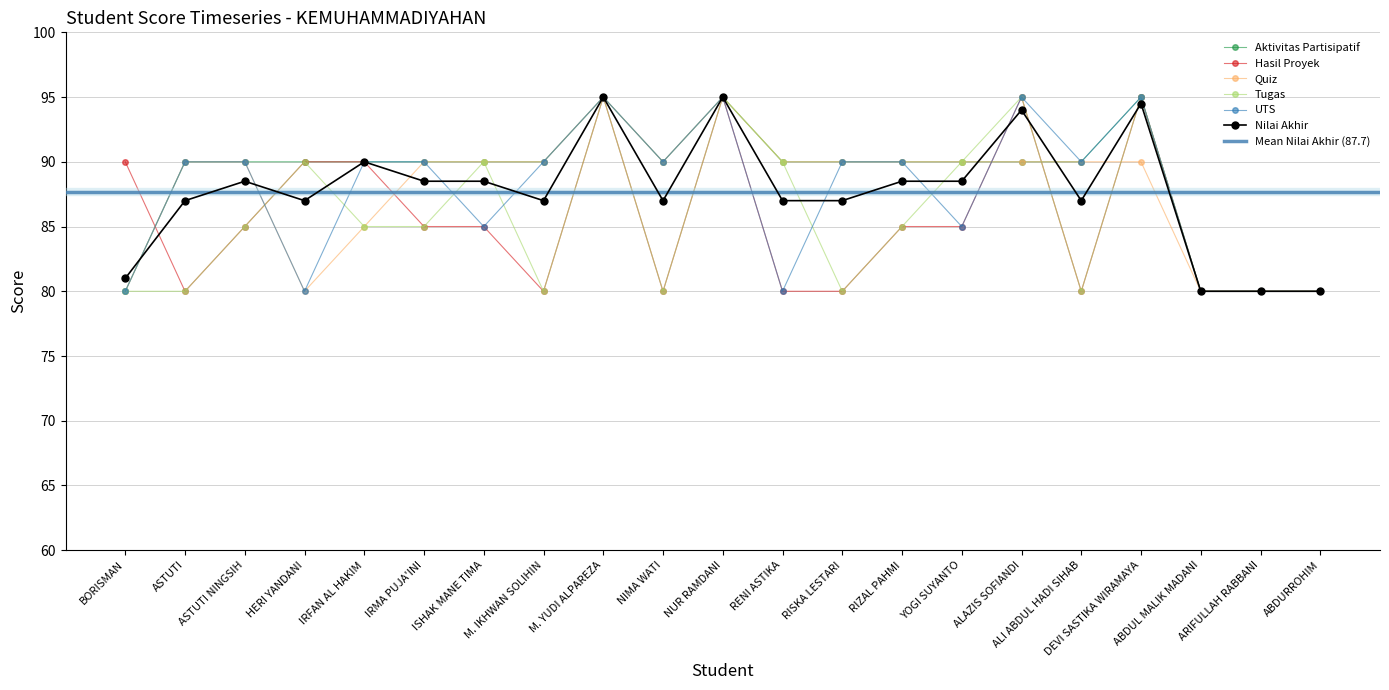

Which category has the lowest value in the Aktivitas Partisipatif series?

BORISMAN